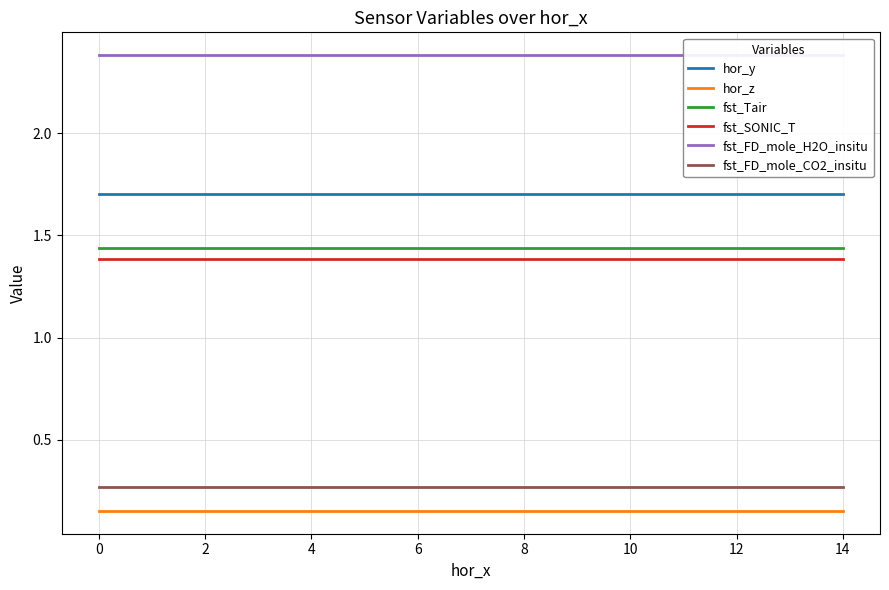

What is the value of the fst_SONIC_T point at the 5th from the left?

1.4